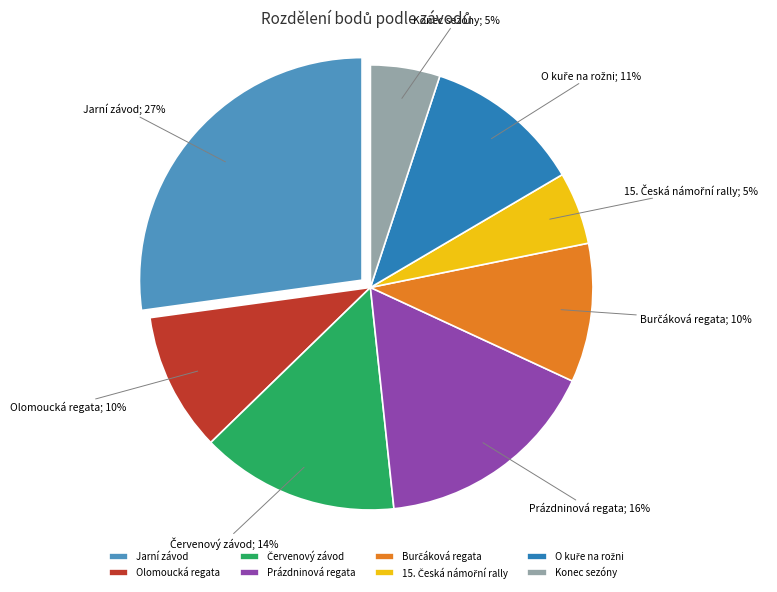

Which category has the biggest portion of the pie?

Jarní závod